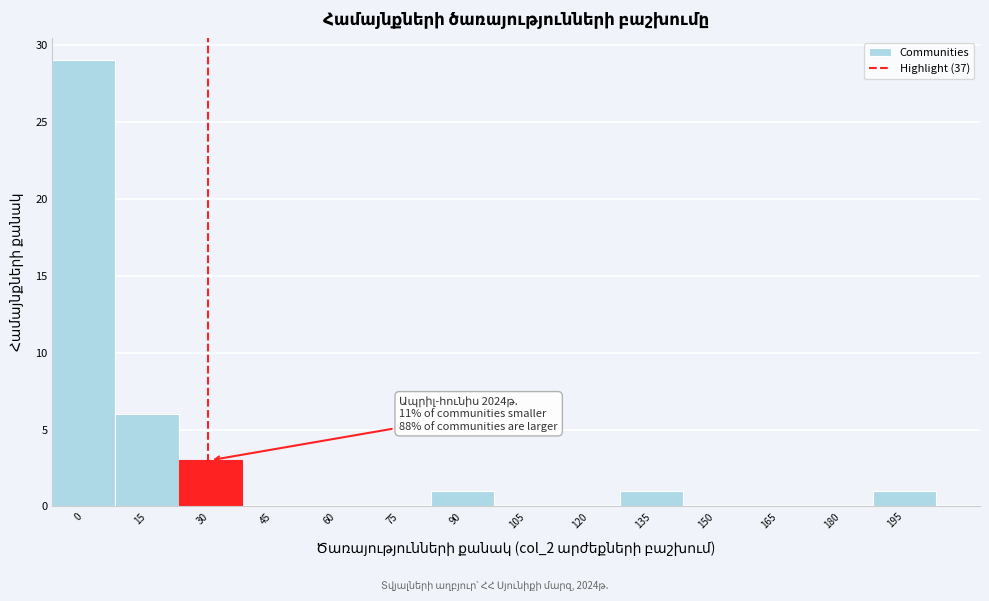

Reading right to left, list all the values displayed in this chart.

195=1	180=0	165=0	150=0	135=1	120=0	105=0	90=1	75=0	60=0	45=0	30=3	15=6	0=29